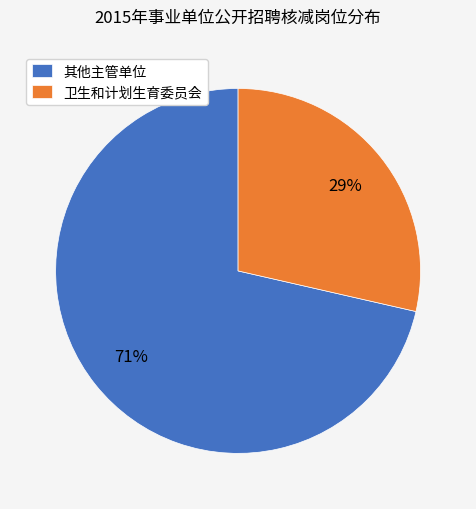

How many segments does this pie chart have?

2